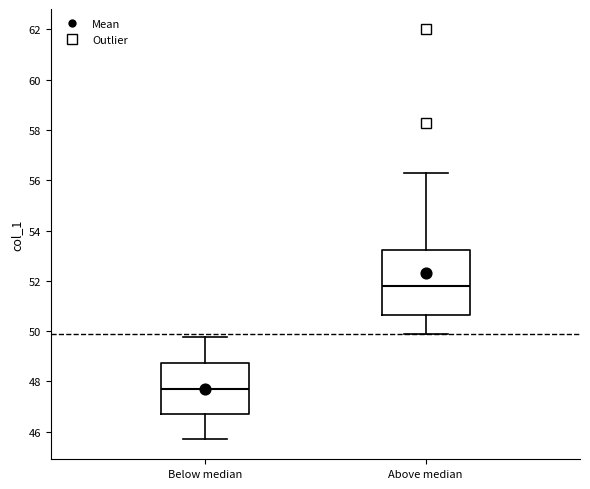

Which box has the highest median line?

Above median